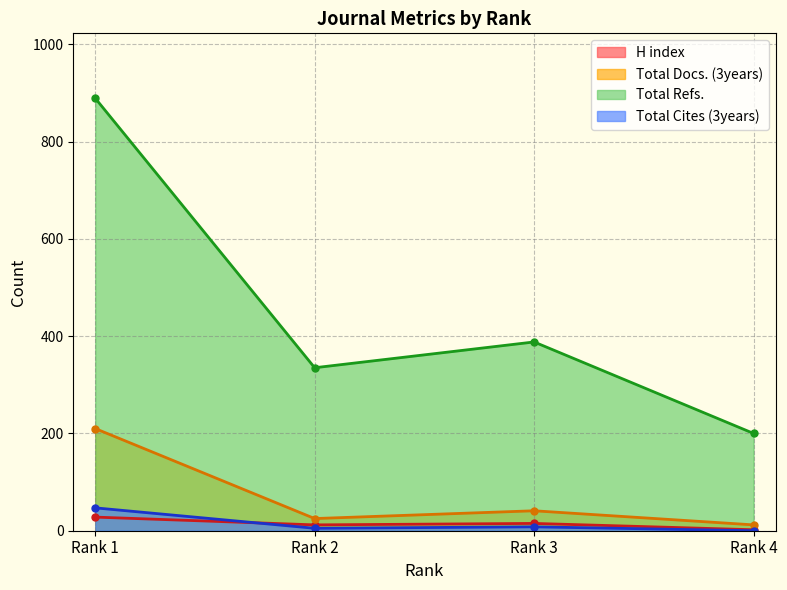

What is the value of the H index point at the 1st from the left?

28